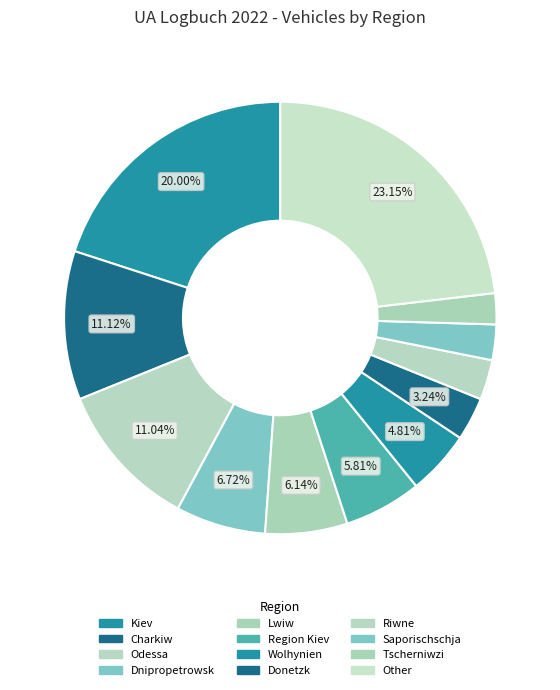

How many segments does this pie chart have?

12